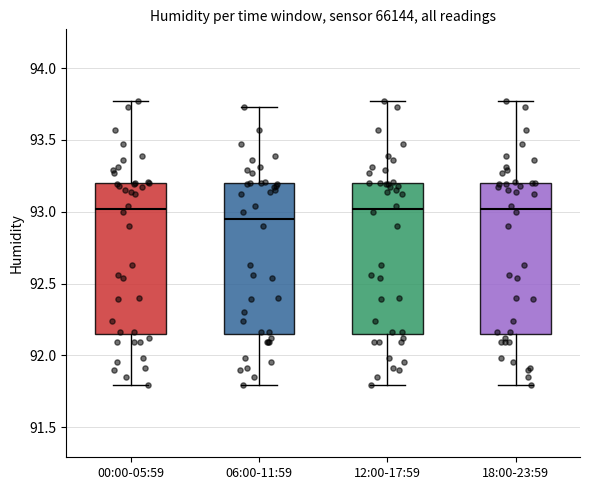

Reading left to right, transcribe this box plot: for each box, give where its median line is, the range the box spans, and where its two whiskers end, as read against the y-axis. The values are not printed on the chart, so give them approximately, as read against the axis.

00:00-05:59: median 93.00, box 92.15 to 93.20, whiskers 91.80 to 93.75
06:00-11:59: median 92.95, box 92.15 to 93.20, whiskers 91.80 to 93.75
12:00-17:59: median 93.00, box 92.15 to 93.20, whiskers 91.80 to 93.75
18:00-23:59: median 93.00, box 92.15 to 93.20, whiskers 91.80 to 93.75